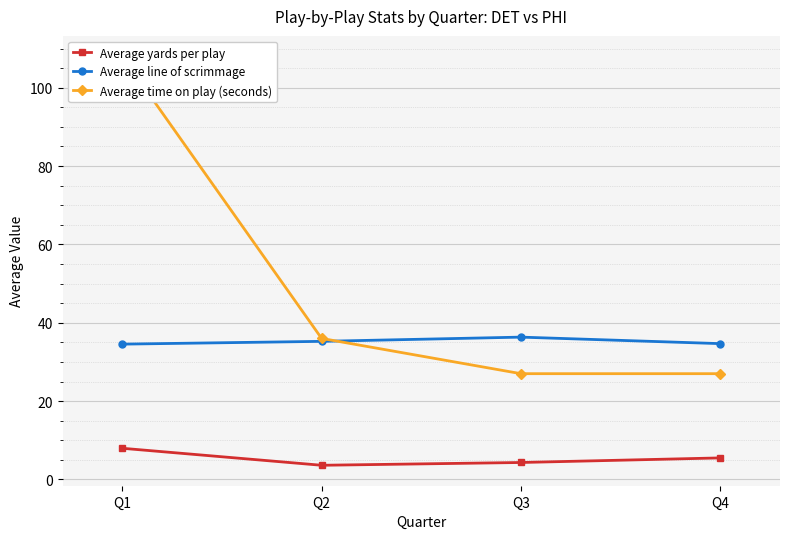

The Average line of scrimmage series shows 34.5 at Q1. True or false?

True